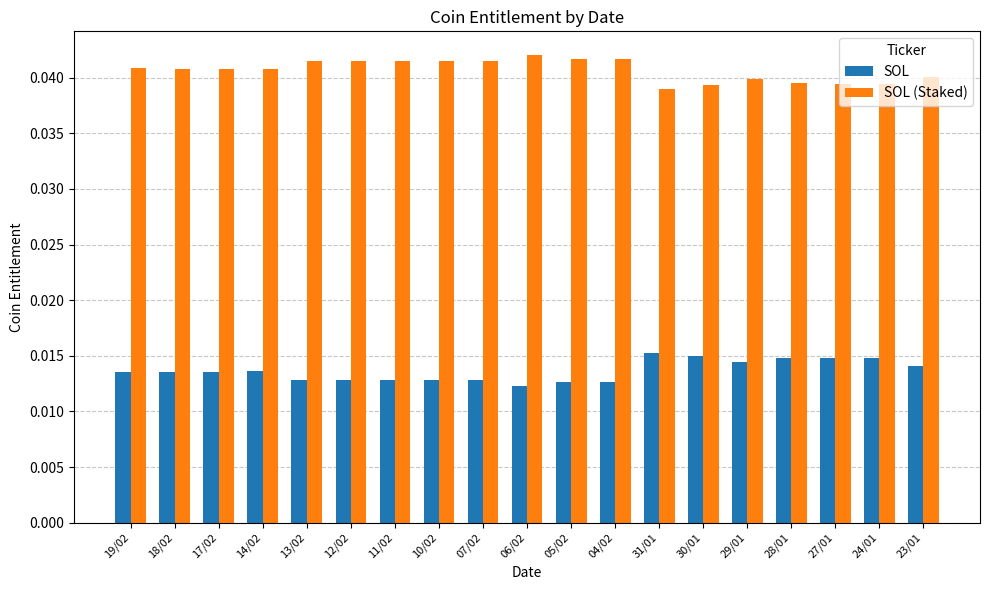

List the series in order of their peak value, lowest first.

SOL, SOL (Staked)